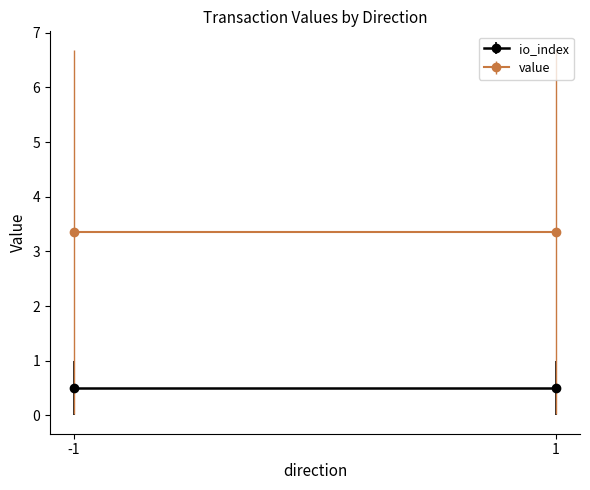

At which category does value reach its first local peak?

-1